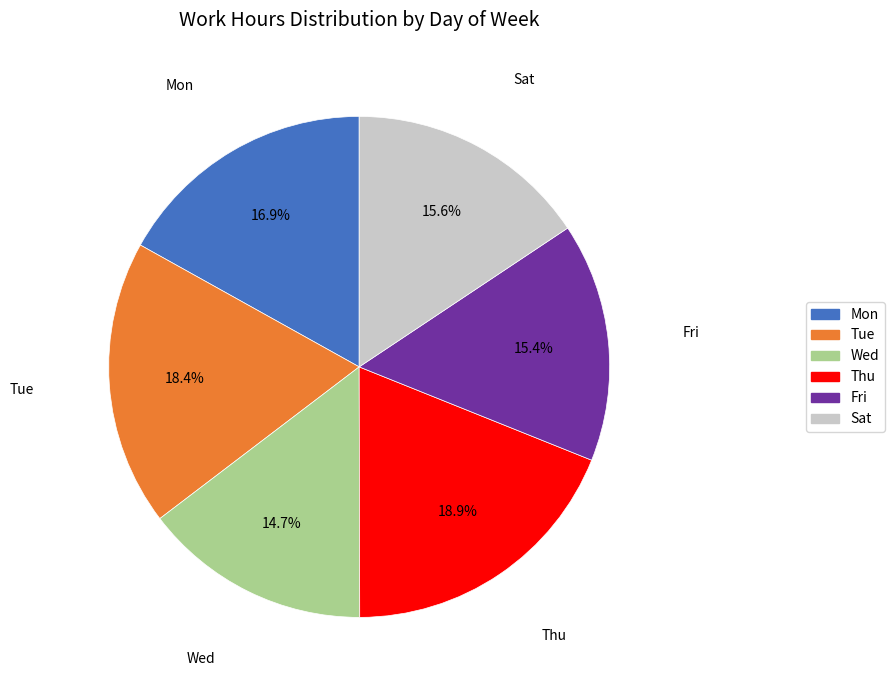

Is there any slice that represents more than half of the pie?

No